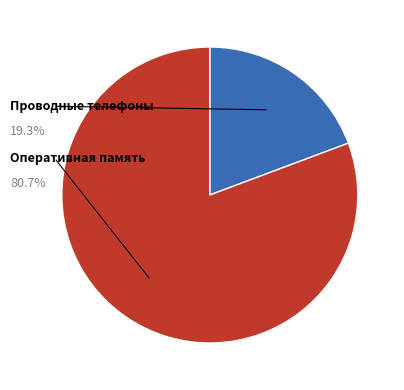

Count the number of slices in the pie.

2